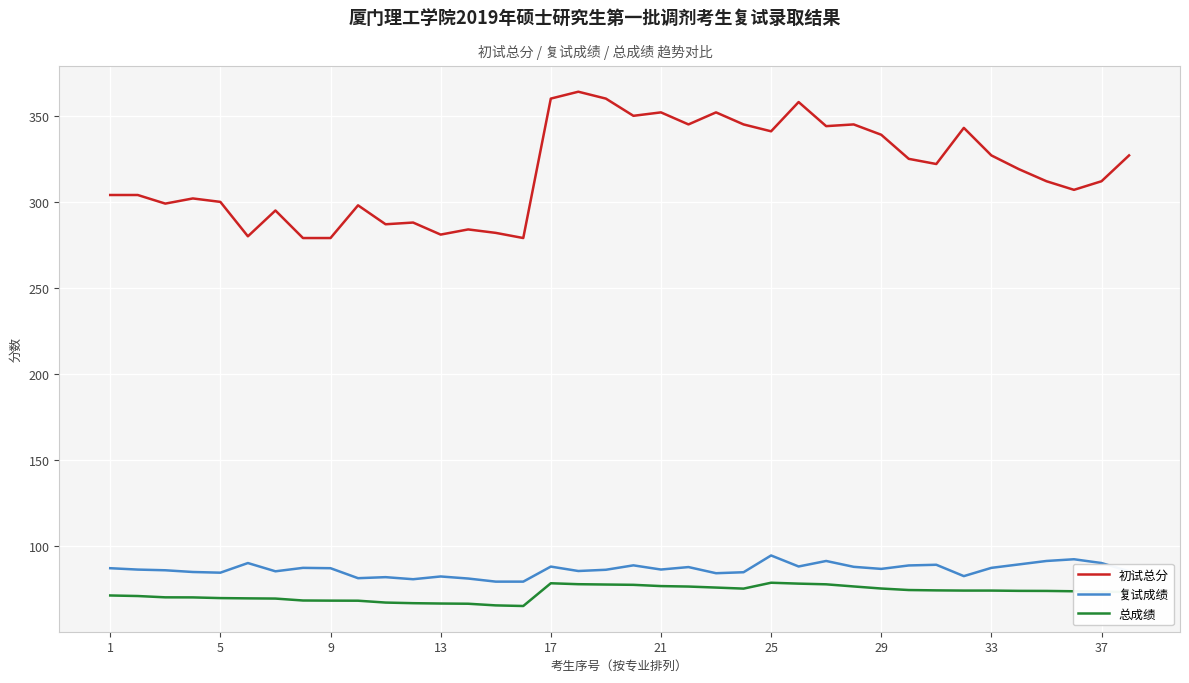

True or false: 复试成绩 and 总成绩 intersect in this chart.

False